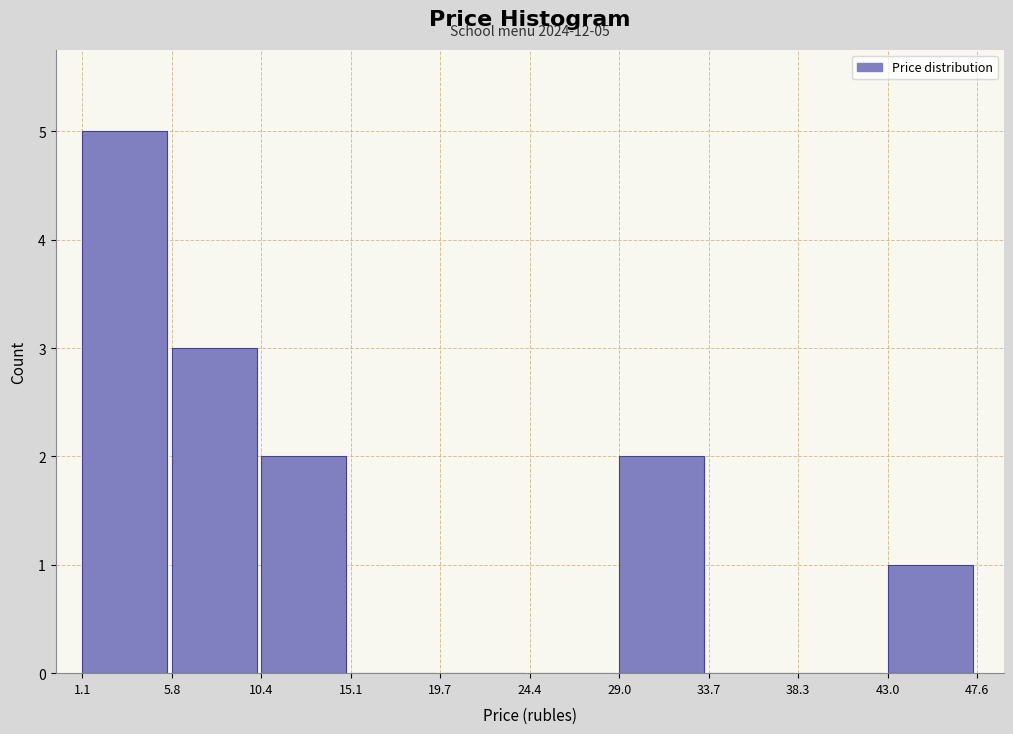

Which range on the x-axis has the tallest bar?

1.1 to 5.8